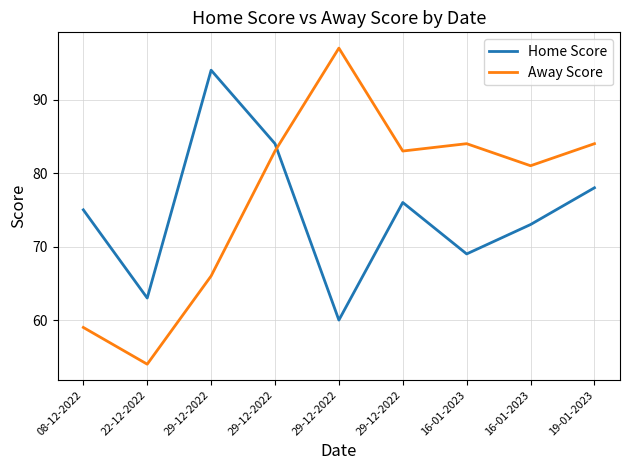

What is the label of the 1st point from the left?

08-12-2022